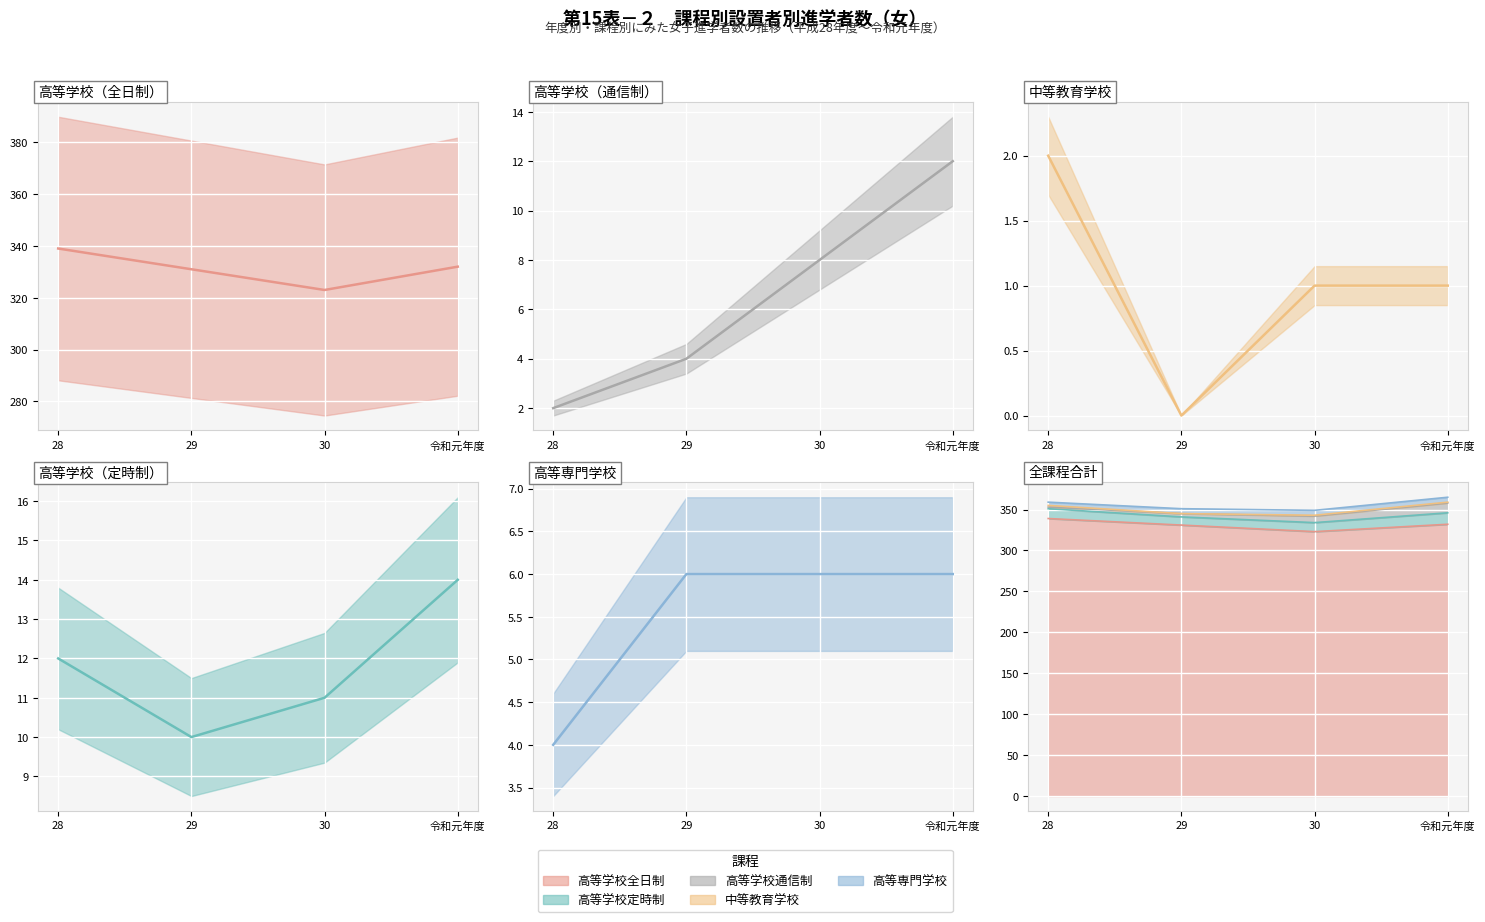

What is the greatest value displayed?

339